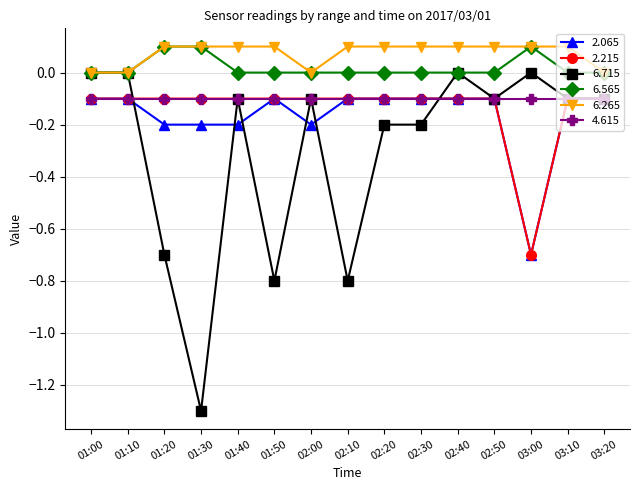

At which label does 6.715 reach its minimum?

01:30